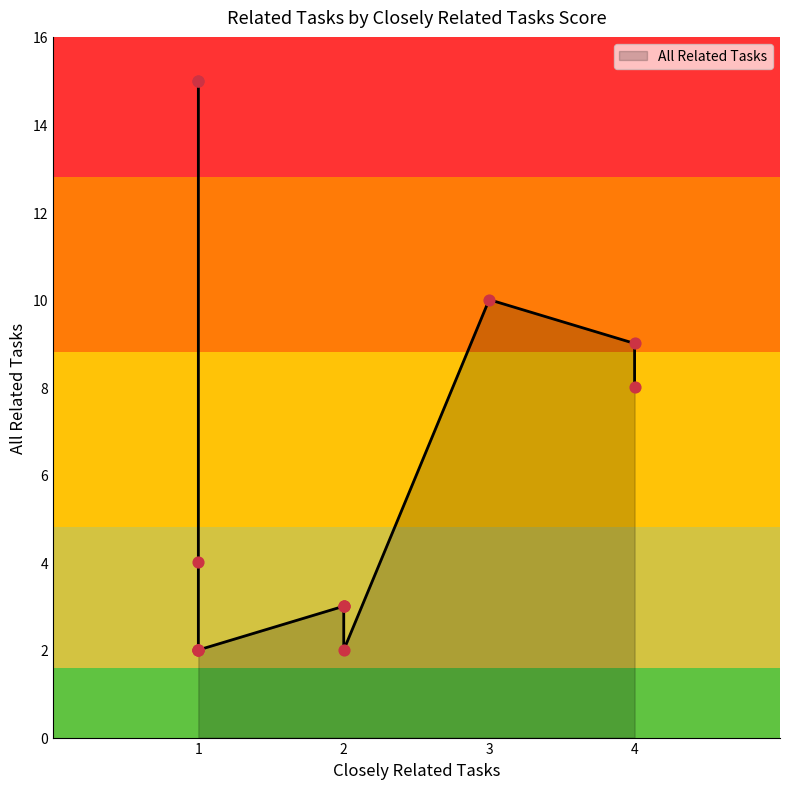

Which has a higher value, 1 or 4?

4